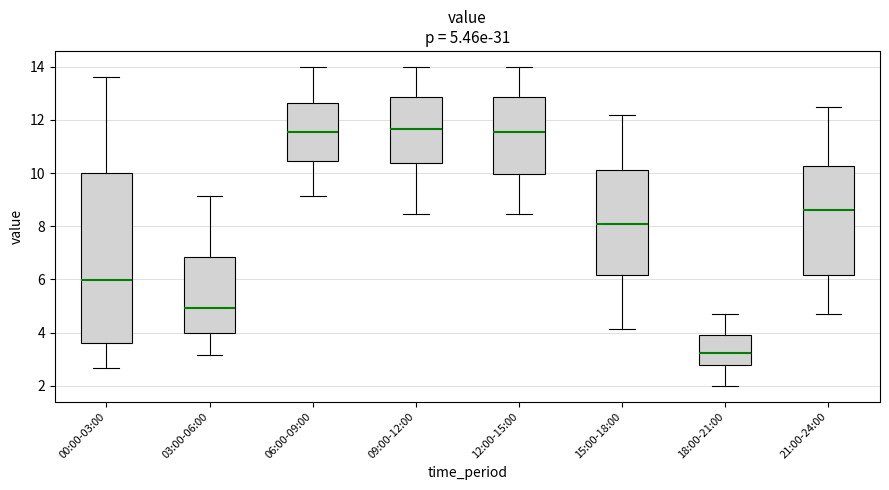

Which box is the tallest, from its lower edge to its upper edge?

00:00-03:00